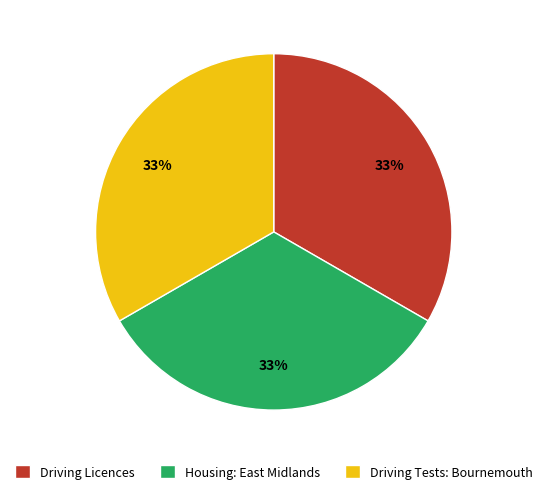

Does Housing: East Midlands account for over 50% of the chart?

No